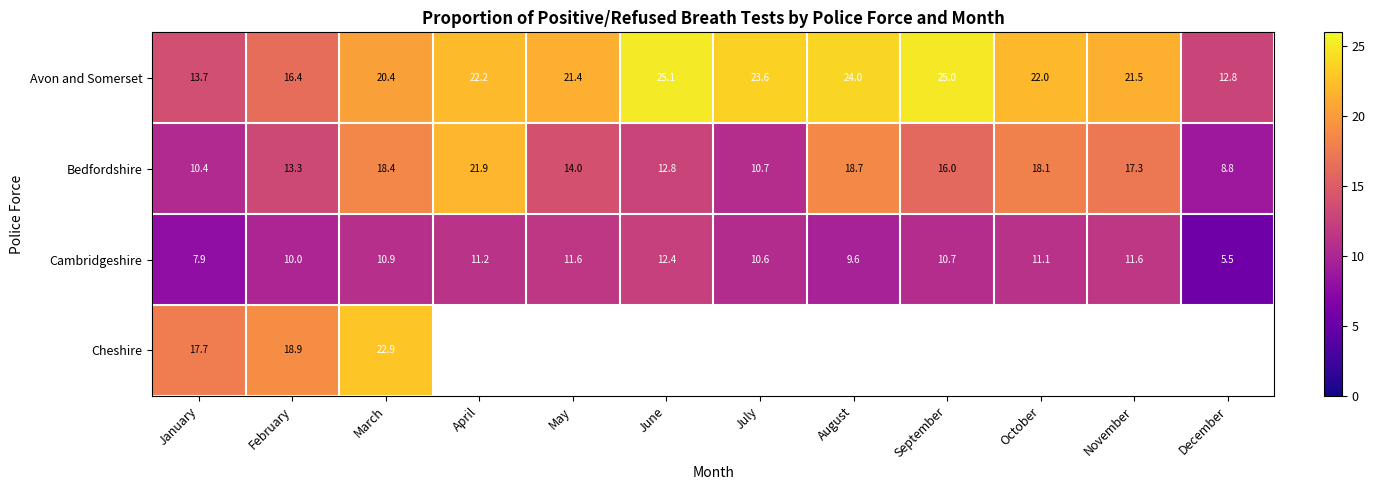

What is the difference between the highest and lowest values at March?

12.0